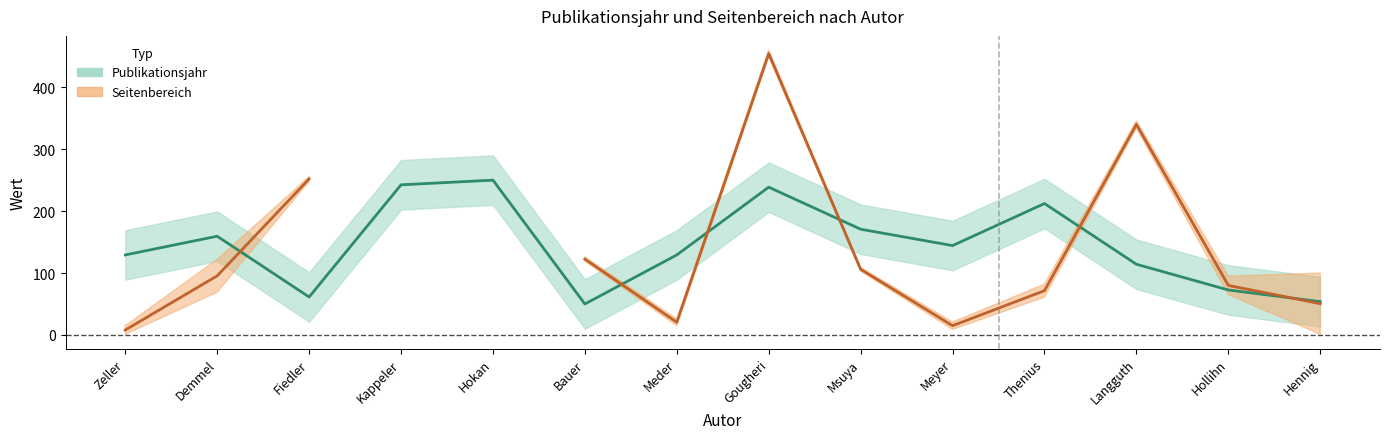

What is the label of the 8th point from the left?

Gougheri